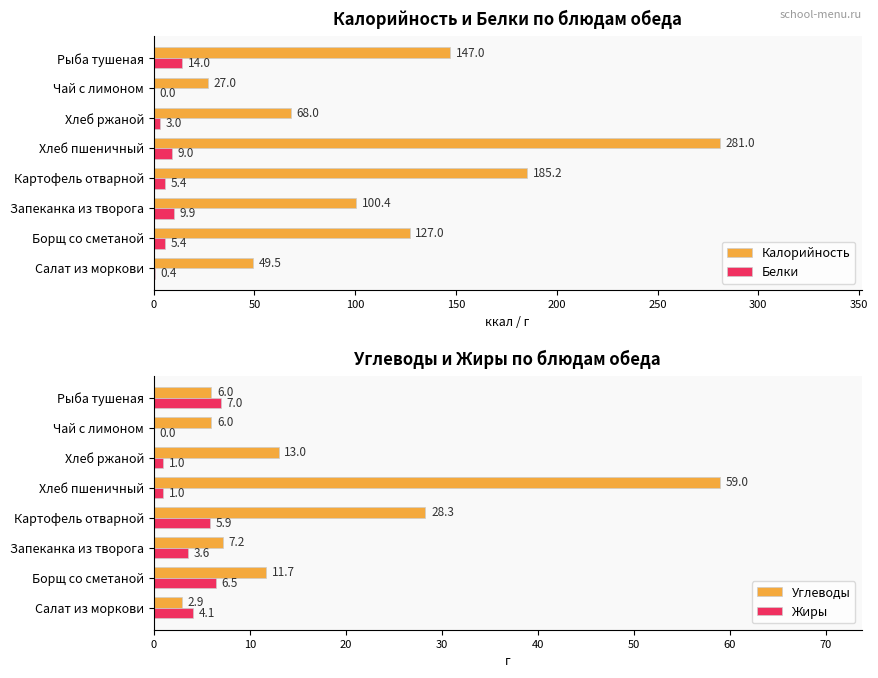

Is it true that Калорийность equals 127.0 at Борщ со сметаной?

True